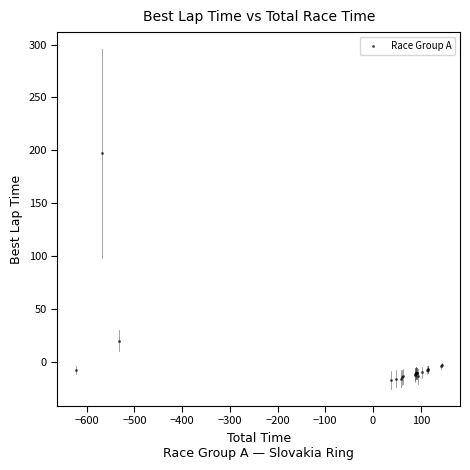

What Y value in the scatter plot is closest to 89?

19.7